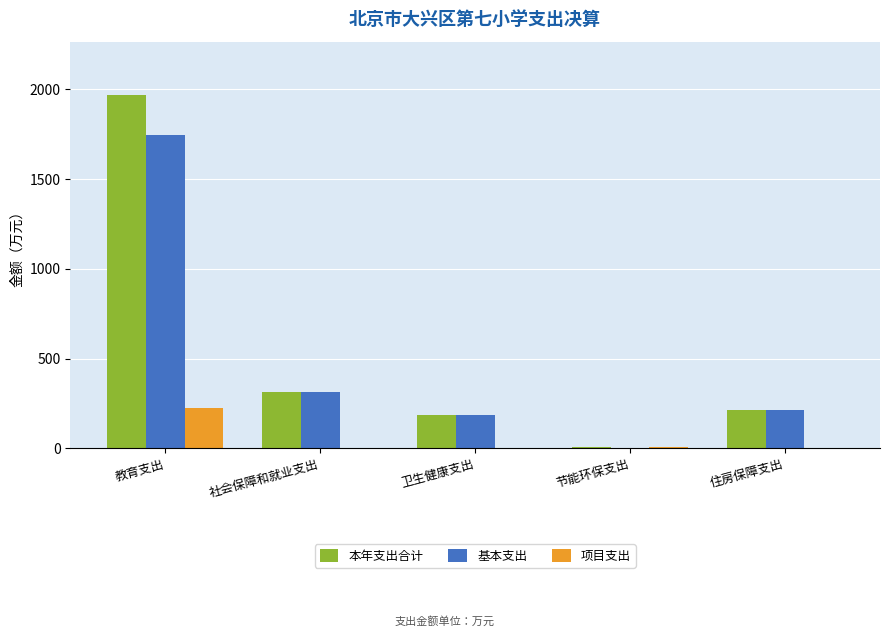

At which category is the sum across all series the highest?

教育支出